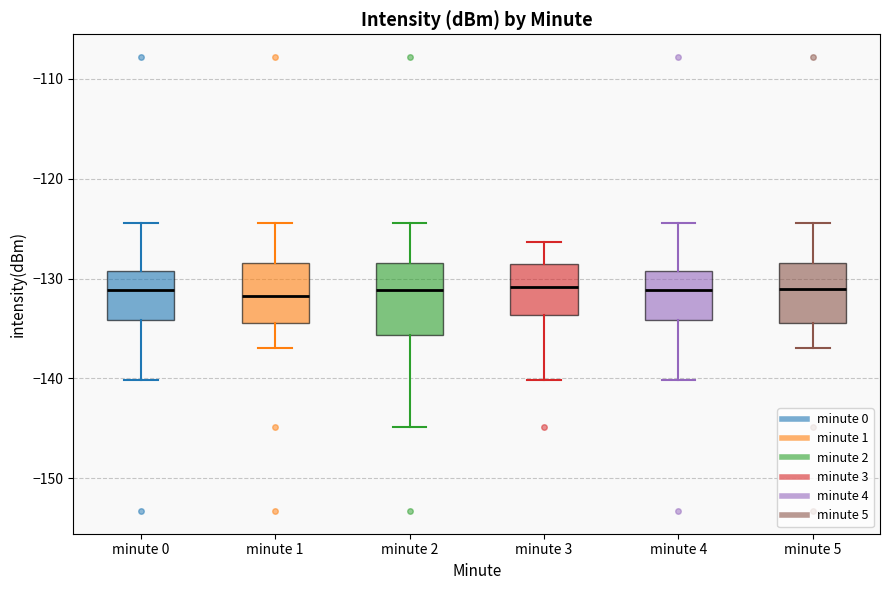

Reading left to right, transcribe this box plot: for each box, give where its median line is, the range the box spans, and where its two whiskers end, as read against the y-axis. The values are not printed on the chart, so give them approximately, as read against the axis.

minute 0: median -131, box -134 to -129, whiskers -140 to -124
minute 1: median -132, box -134 to -128, whiskers -137 to -124
minute 2: median -131, box -136 to -128, whiskers -145 to -124
minute 3: median -131, box -134 to -129, whiskers -140 to -126
minute 4: median -131, box -134 to -129, whiskers -140 to -124
minute 5: median -131, box -134 to -128, whiskers -137 to -124